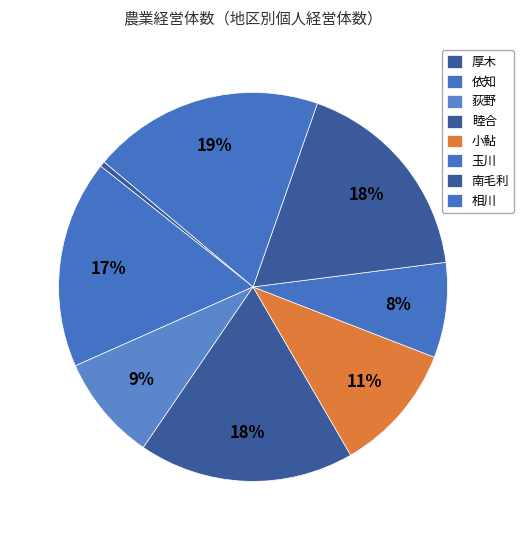

What percentage is NOT represented by 南毛利?

82.4%